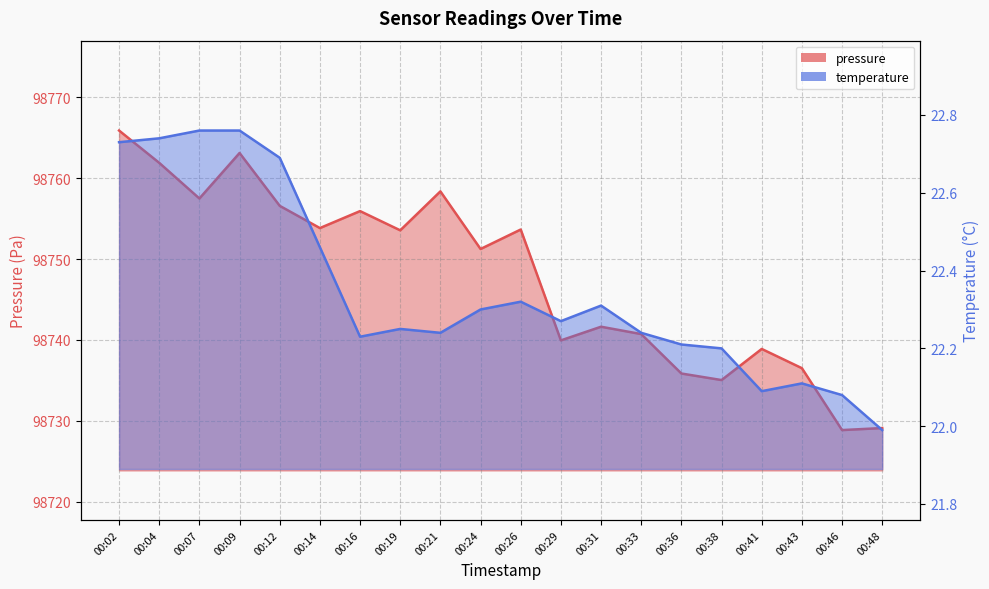

The value of temperature at 00:02 is 4.6. True or false?

False